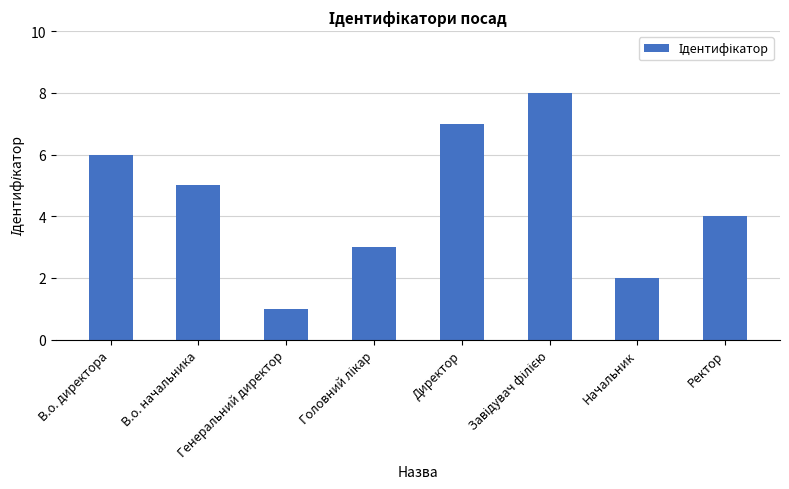

What value does the data have at Директор?

7